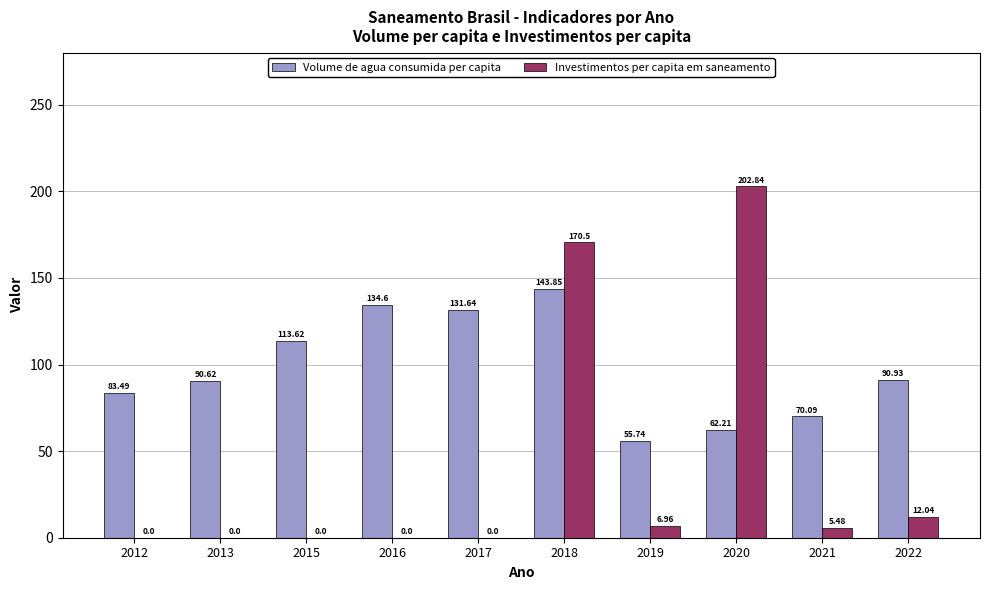

How many groups of bars are there?

10